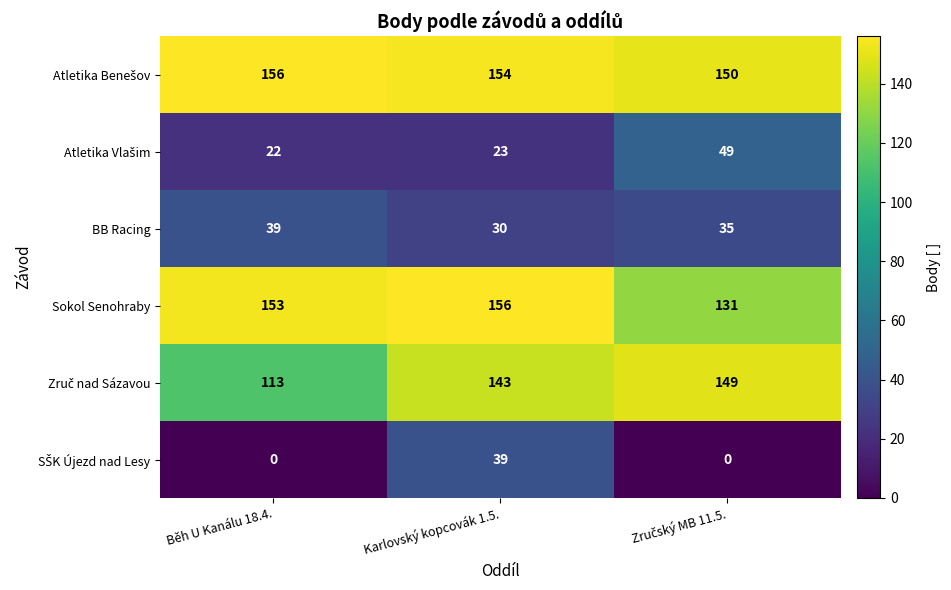

What is the maximum value shown in the chart?

156